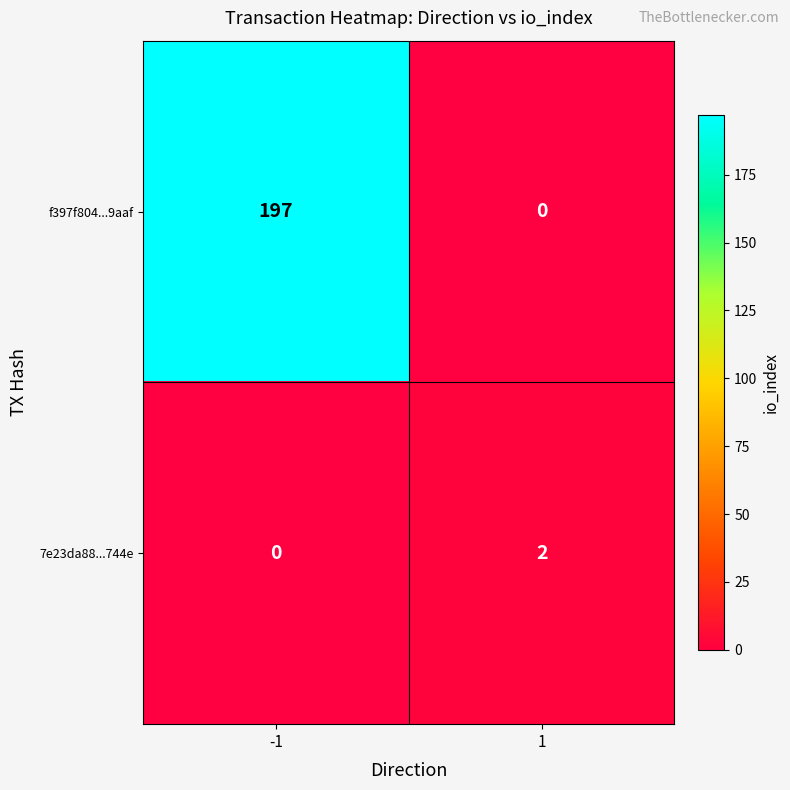

True or false: 7e23da88...744e has a value of 2 at 1.

True